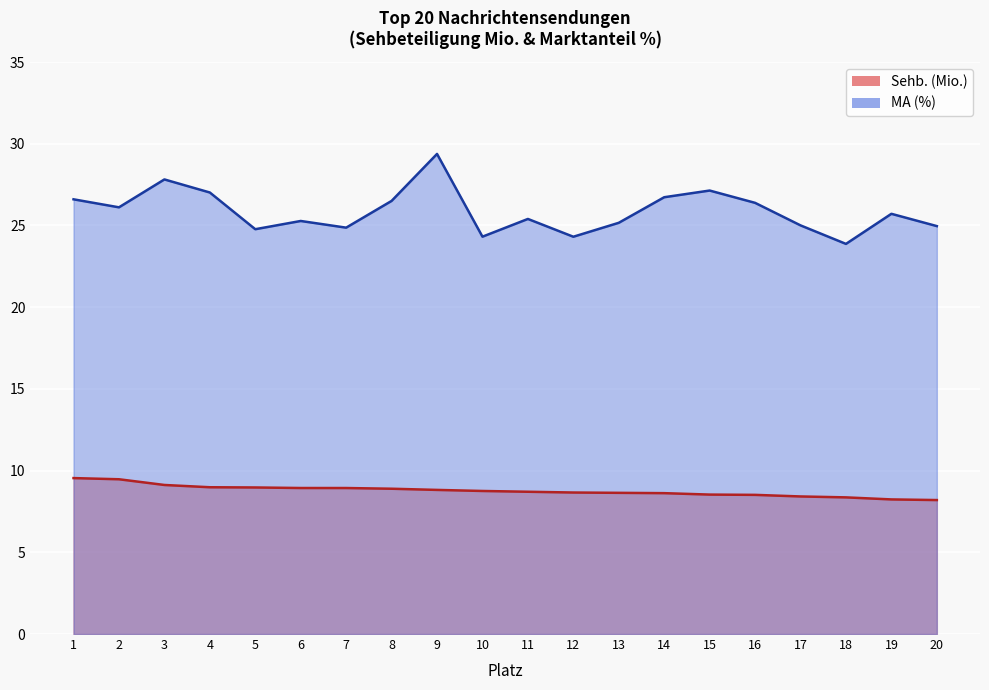

Is it true that Sehb. (Mio.) equals 8.7 at 12?

True